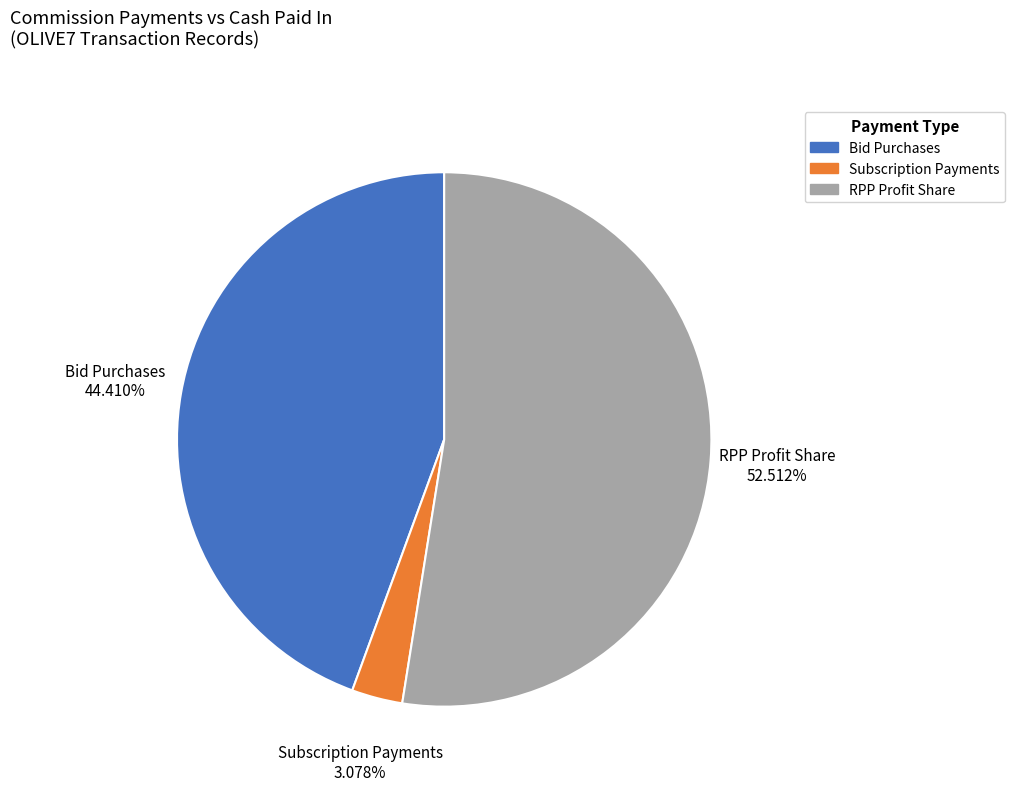

What percentage is the RPP Profit Share slice, to the nearest percent?

53%